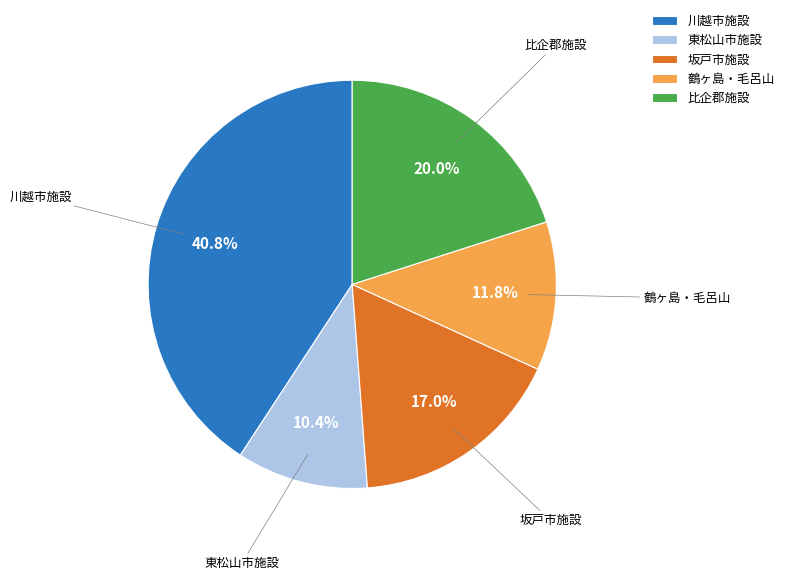

Does 川越市施設 represent more than half of the total?

No